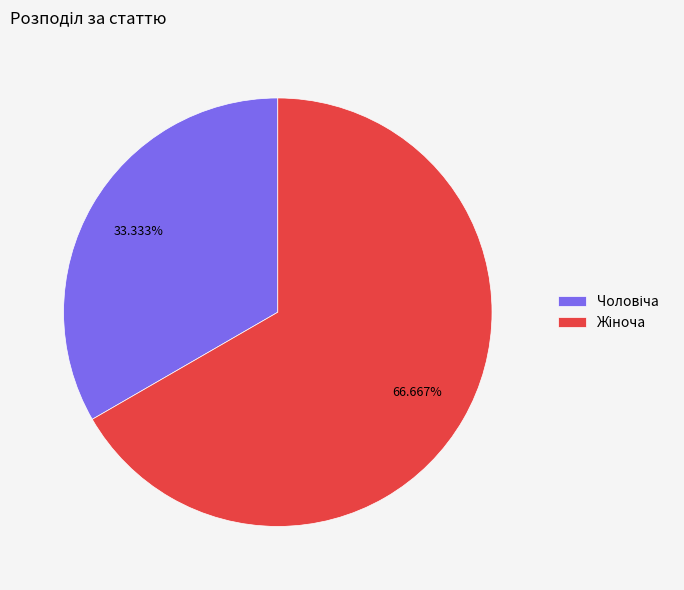

Is there any slice that represents more than half of the pie?

Yes